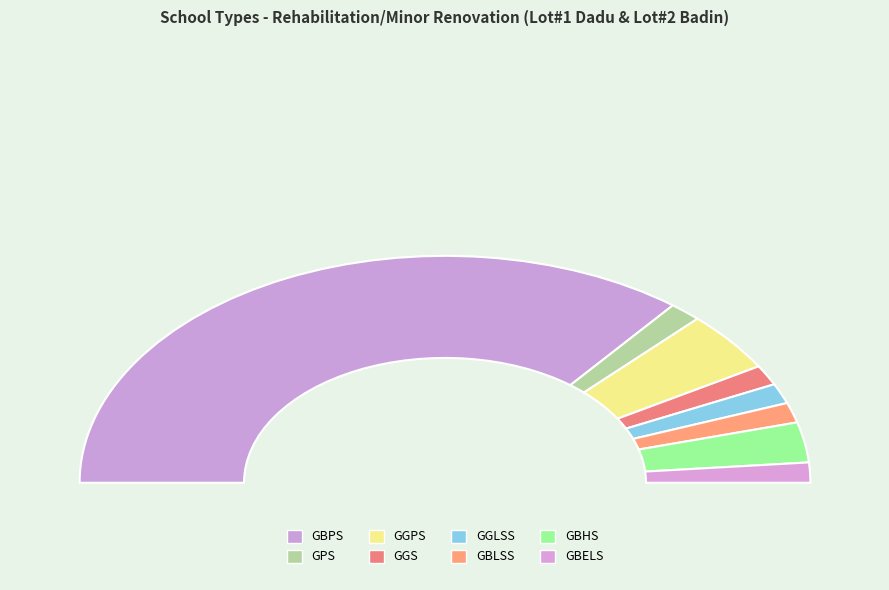

What percentage do GBPS and GGS together represent?

74.3%